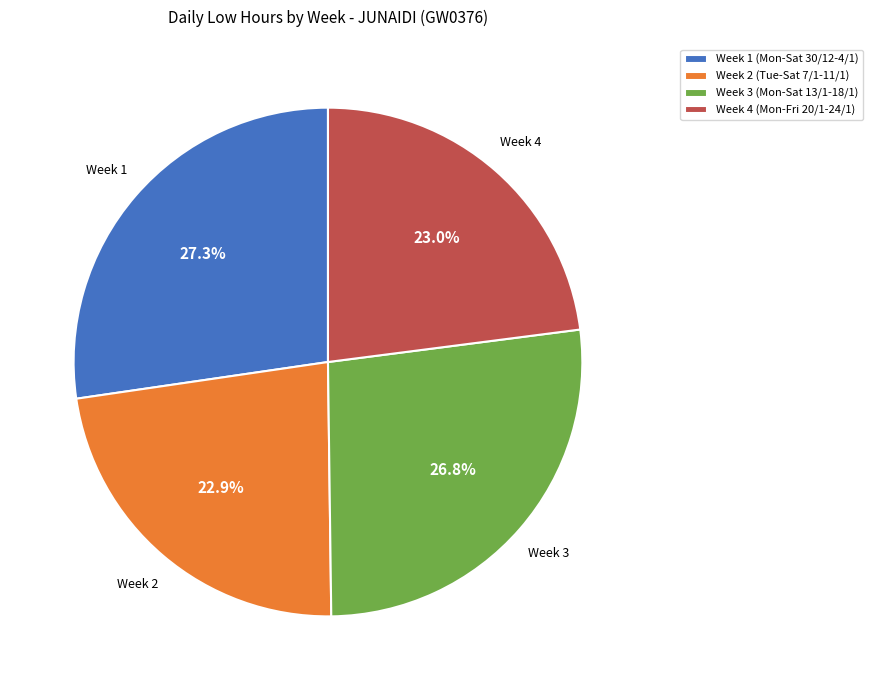

To the nearest percent, what is the average slice percentage?

25%